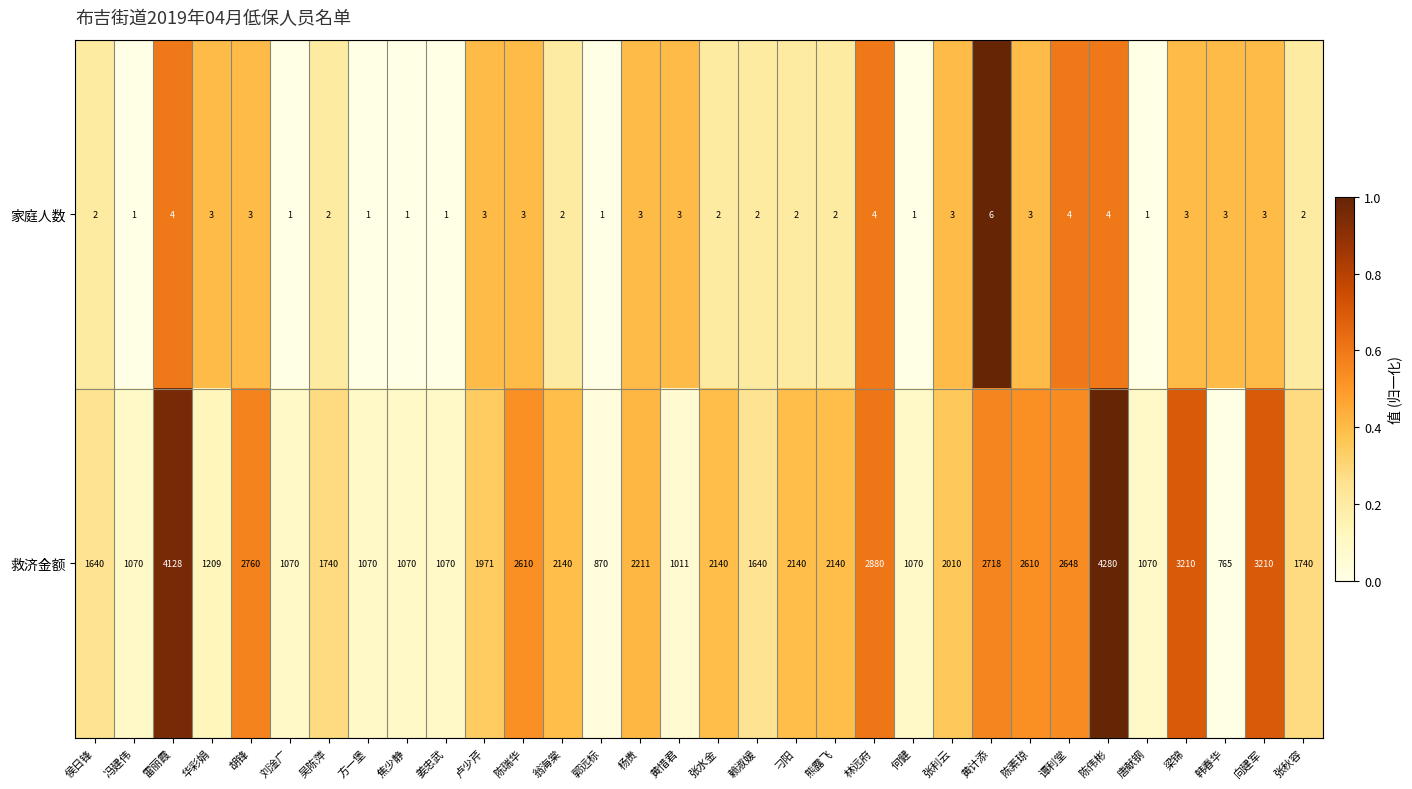

Count the 家庭人数 values in the range 2 to 3.

19